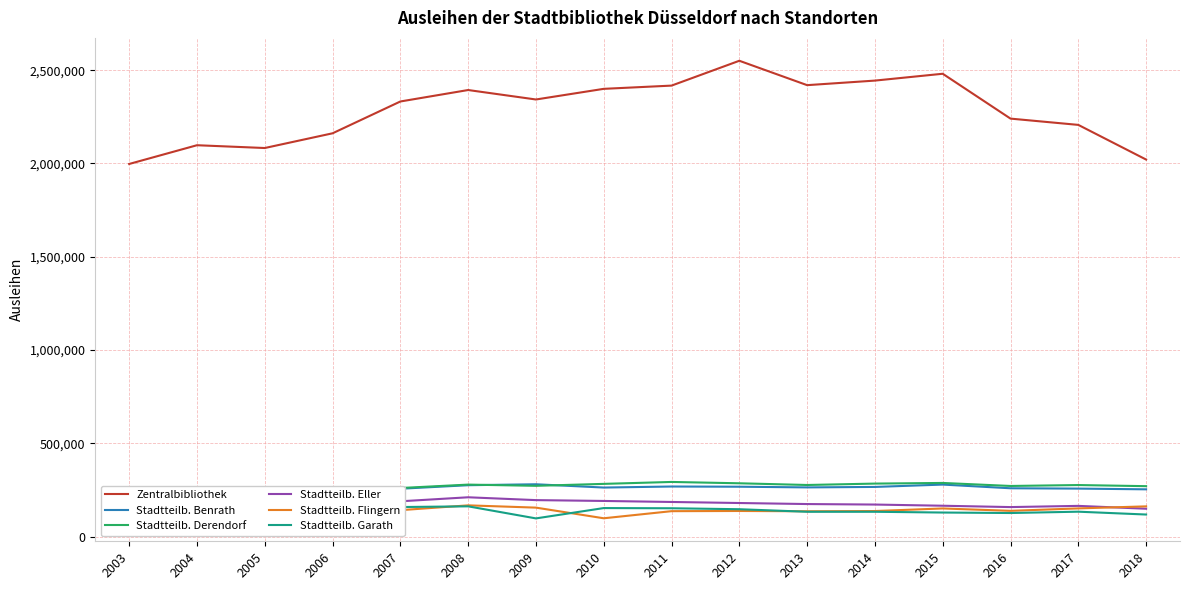

How many interior local valleys does the Stadtteilb. Derendorf series have?

4